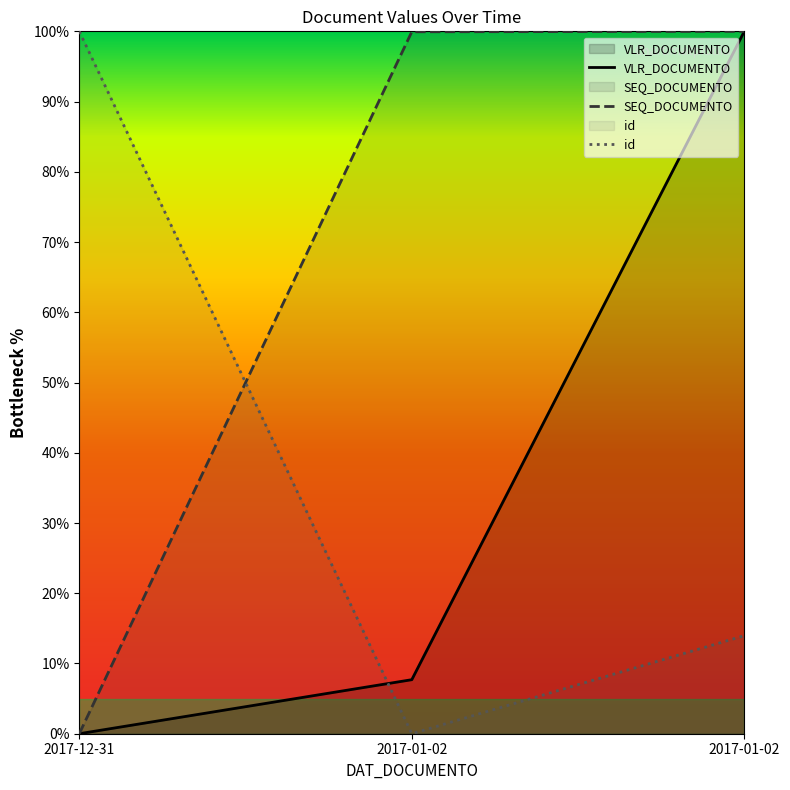

At which category does the chart reach its minimum across all series?

2017-12-31